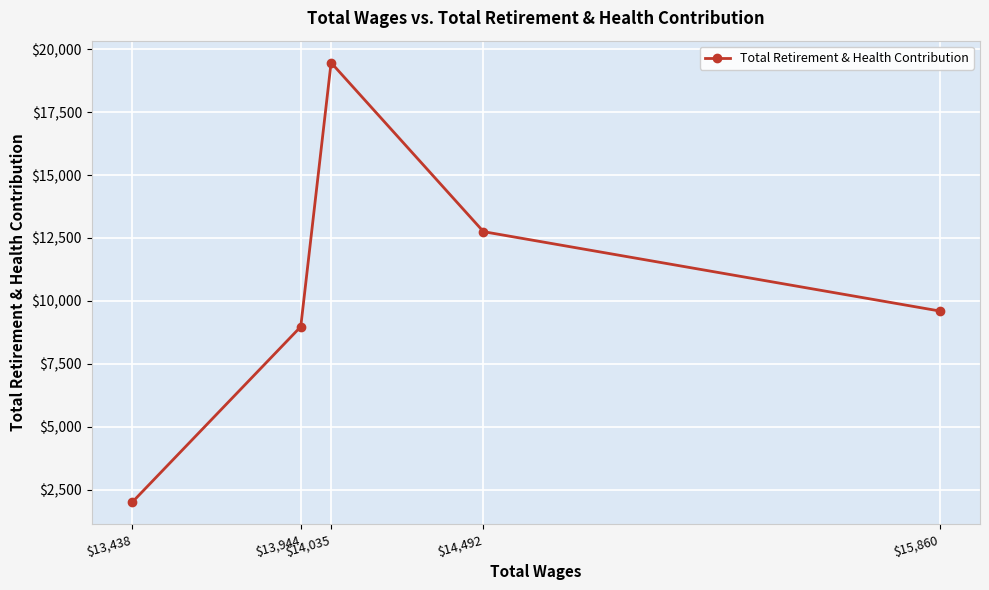

What position from the right is $13,438?

5